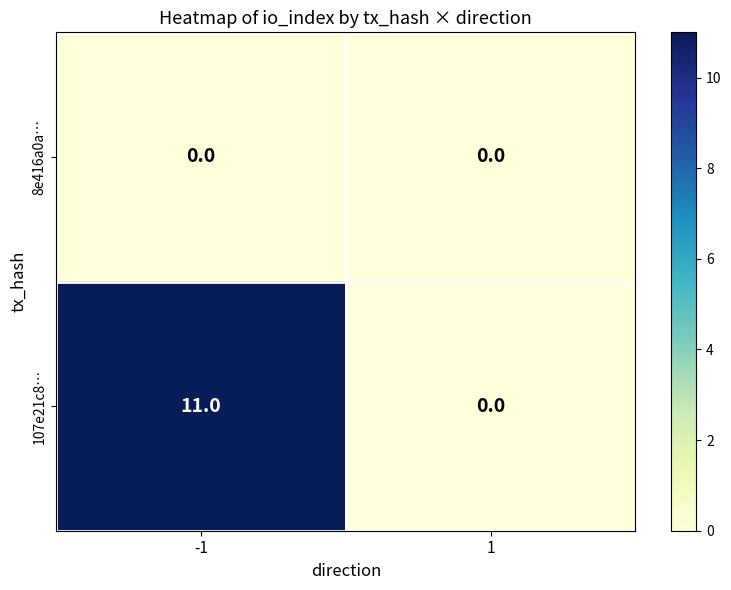

Which series changed the most between -1 and 1?

107e21c8…